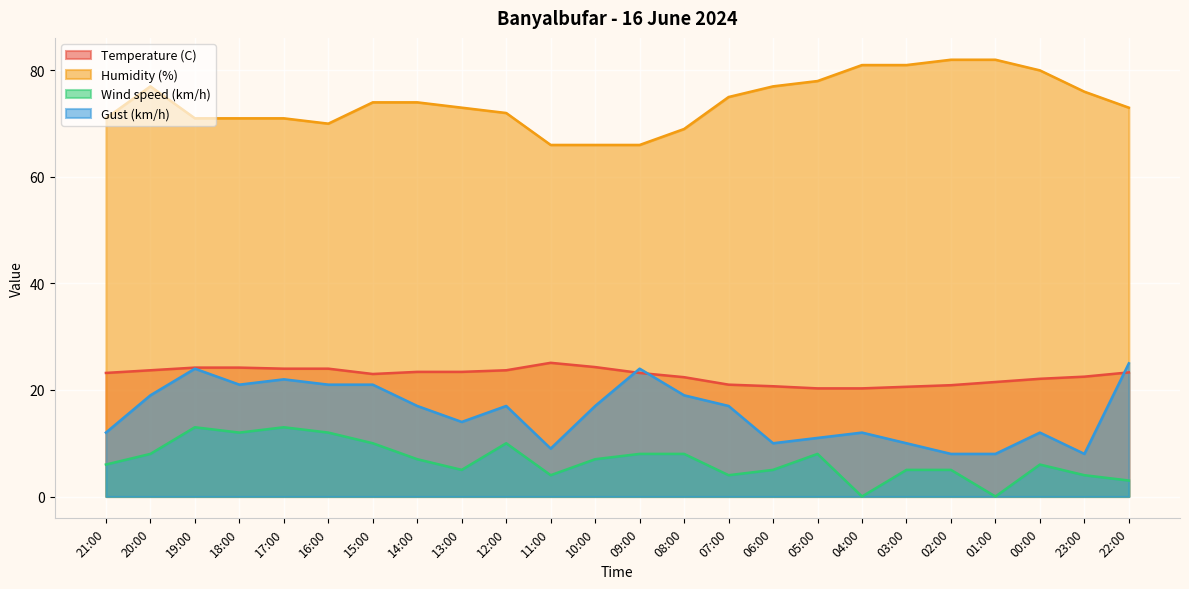

What position from the left is 02:00?

20